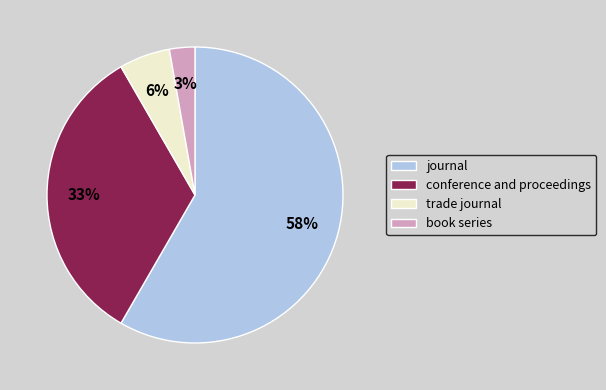

To the nearest percent, what is the average slice percentage?

25%